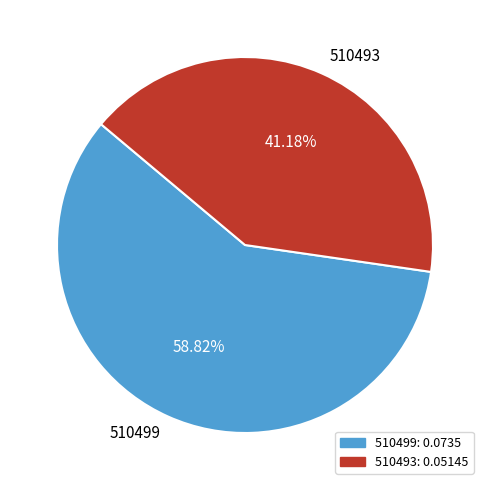

Which slice represents more than half of the pie?

510499